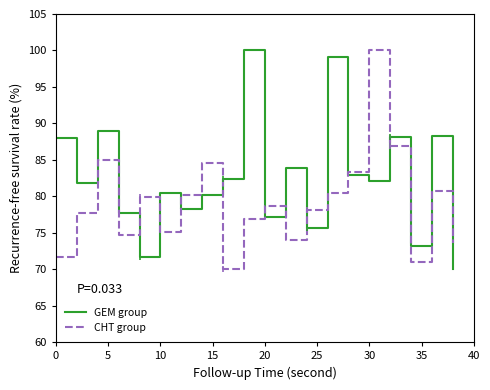

What is the highest value of the CHT group series?

100.0